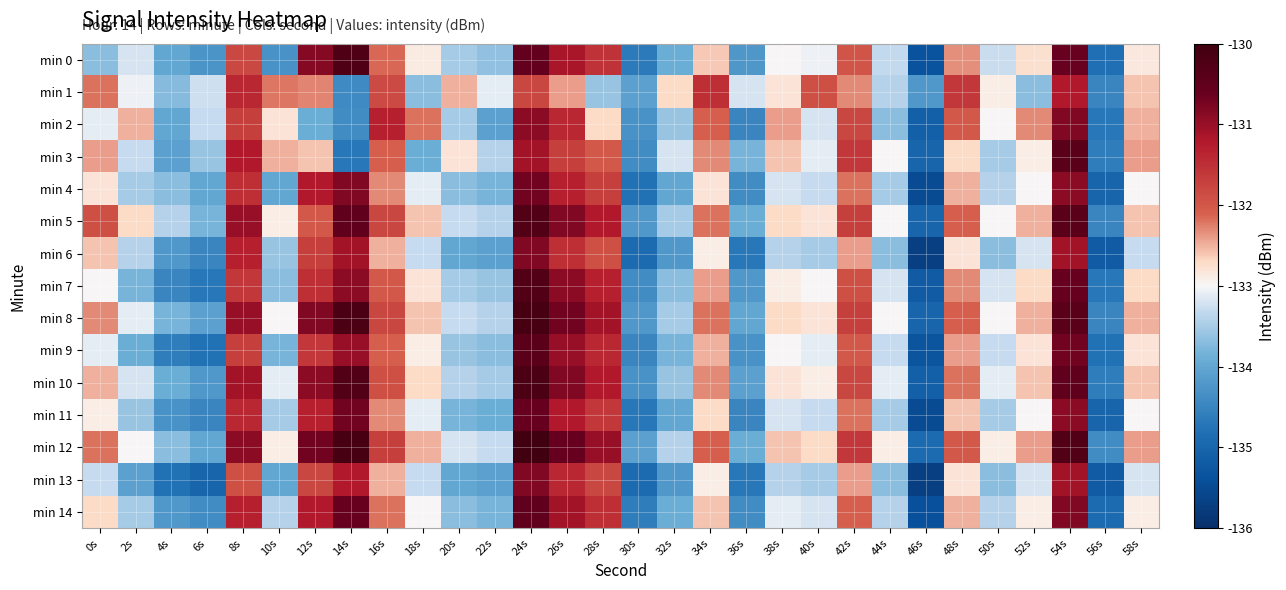

Reading left to right, list all the values displayed in this chart.

min 0: 0s=-133.7	2s=-133.2	4s=-134.0	6s=-134.3	8s=-131.8	10s=-134.3	12s=-130.8	14s=-130.3	16s=-132.1	18s=-132.9	20s=-133.5	22s=-133.6	24s=-130.5	26s=-131.1	28s=-131.5	30s=-134.7	32s=-133.9	34s=-132.6	36s=-134.2	38s=-133.0	40s=-133.0	42s=-132.0	44s=-133.3	46s=-135.4	48s=-132.3	50s=-133.3	52s=-132.7	54s=-130.6	56s=-134.8	58s=-132.8
min 1: 0s=-132.2	2s=-133.1	4s=-133.7	6s=-133.2	8s=-131.4	10s=-132.2	12s=-132.3	14s=-134.4	16s=-131.8	18s=-133.7	20s=-132.5	22s=-133.1	24s=-131.8	26s=-132.4	28s=-133.6	30s=-134.1	32s=-132.7	34s=-131.5	36s=-133.2	38s=-132.8	40s=-131.9	42s=-132.3	44s=-133.4	46s=-134.2	48s=-131.6	50s=-132.9	52s=-133.7	54s=-131.2	56s=-134.5	58s=-132.6
min 2: 0s=-133.1	2s=-132.5	4s=-134.0	6s=-133.3	8s=-131.7	10s=-132.8	12s=-133.9	14s=-134.4	16s=-131.3	18s=-132.2	20s=-133.5	22s=-134.1	24s=-130.9	26s=-131.4	28s=-132.7	30s=-134.3	32s=-133.6	34s=-132.1	36s=-134.5	38s=-132.4	40s=-133.2	42s=-131.8	44s=-133.7	46s=-135.1	48s=-132.0	50s=-133.0	52s=-132.3	54s=-130.8	56s=-134.7	58s=-132.5
min 3: 0s=-132.4	2s=-133.3	4s=-134.1	6s=-133.6	8s=-131.2	10s=-132.5	12s=-132.6	14s=-134.7	16s=-132.1	18s=-133.9	20s=-132.8	22s=-133.4	24s=-131.1	26s=-131.7	28s=-132.0	30s=-134.4	32s=-133.2	34s=-132.3	36s=-133.8	38s=-132.6	40s=-133.1	42s=-131.6	44s=-133.0	46s=-135.0	48s=-132.7	50s=-133.5	52s=-132.9	54s=-130.4	56s=-134.6	58s=-132.4
min 4: 0s=-132.8	2s=-133.5	4s=-133.7	6s=-134.0	8s=-131.5	10s=-134.0	12s=-131.2	14s=-130.8	16s=-132.3	18s=-133.1	20s=-133.7	22s=-133.8	24s=-130.7	26s=-131.3	28s=-131.7	30s=-134.8	32s=-134.0	34s=-132.8	36s=-134.4	38s=-133.2	40s=-133.3	42s=-132.2	44s=-133.5	46s=-135.5	48s=-132.5	50s=-133.4	52s=-133.0	54s=-130.9	56s=-135.0	58s=-133.0
min 5: 0s=-131.9	2s=-132.7	4s=-133.4	6s=-133.8	8s=-131.0	10s=-132.9	12s=-132.0	14s=-130.5	16s=-131.8	18s=-132.6	20s=-133.3	22s=-133.4	24s=-130.3	26s=-130.8	28s=-131.2	30s=-134.2	32s=-133.5	34s=-132.2	36s=-133.9	38s=-132.7	40s=-132.8	42s=-131.7	44s=-133.0	46s=-135.0	48s=-132.1	50s=-133.0	52s=-132.5	54s=-130.4	56s=-134.5	58s=-132.6
min 6: 0s=-132.6	2s=-133.4	4s=-134.2	6s=-134.5	8s=-131.3	10s=-133.6	12s=-131.7	14s=-131.1	16s=-132.5	18s=-133.3	20s=-134.0	22s=-134.1	24s=-130.8	26s=-131.5	28s=-131.9	30s=-134.9	32s=-134.2	34s=-132.9	36s=-134.7	38s=-133.4	40s=-133.5	42s=-132.4	44s=-133.7	46s=-135.7	48s=-132.8	50s=-133.7	52s=-133.2	54s=-131.1	56s=-135.2	58s=-133.3
min 7: 0s=-133.0	2s=-133.8	4s=-134.5	6s=-134.7	8s=-131.6	10s=-133.7	12s=-131.5	14s=-130.9	16s=-132.0	18s=-132.8	20s=-133.5	22s=-133.6	24s=-130.3	26s=-130.9	28s=-131.3	30s=-134.4	32s=-133.7	34s=-132.4	36s=-134.2	38s=-132.9	40s=-133.0	42s=-131.9	44s=-133.2	46s=-135.2	48s=-132.3	50s=-133.2	52s=-132.7	54s=-130.6	56s=-134.7	58s=-132.7
min 8: 0s=-132.3	2s=-133.1	4s=-133.8	6s=-134.1	8s=-131.0	10s=-133.0	12s=-130.8	14s=-130.2	16s=-131.8	18s=-132.6	20s=-133.3	22s=-133.4	24s=-130.1	26s=-130.7	28s=-131.1	30s=-134.2	32s=-133.5	34s=-132.2	36s=-134.0	38s=-132.7	40s=-132.8	42s=-131.7	44s=-133.0	46s=-135.0	48s=-132.1	50s=-133.0	52s=-132.5	54s=-130.4	56s=-134.5	58s=-132.5
min 9: 0s=-133.1	2s=-133.9	4s=-134.6	6s=-134.8	8s=-131.7	10s=-133.8	12s=-131.6	14s=-131.0	16s=-132.1	18s=-132.9	20s=-133.6	22s=-133.7	24s=-130.4	26s=-131.0	28s=-131.4	30s=-134.5	32s=-133.8	34s=-132.5	36s=-134.3	38s=-133.0	40s=-133.1	42s=-132.0	44s=-133.3	46s=-135.3	48s=-132.4	50s=-133.3	52s=-132.8	54s=-130.7	56s=-134.8	58s=-132.8
min 10: 0s=-132.5	2s=-133.2	4s=-133.9	6s=-134.2	8s=-131.1	10s=-133.1	12s=-130.9	14s=-130.3	16s=-131.9	18s=-132.7	20s=-133.4	22s=-133.5	24s=-130.2	26s=-130.8	28s=-131.2	30s=-134.3	32s=-133.6	34s=-132.3	36s=-134.1	38s=-132.8	40s=-132.9	42s=-131.8	44s=-133.1	46s=-135.1	48s=-132.2	50s=-133.1	52s=-132.6	54s=-130.5	56s=-134.6	58s=-132.6
min 11: 0s=-132.9	2s=-133.6	4s=-134.3	6s=-134.5	8s=-131.4	10s=-133.5	12s=-131.3	14s=-130.7	16s=-132.3	18s=-133.1	20s=-133.8	22s=-133.9	24s=-130.6	26s=-131.2	28s=-131.6	30s=-134.7	32s=-134.0	34s=-132.7	36s=-134.5	38s=-133.2	40s=-133.3	42s=-132.2	44s=-133.5	46s=-135.5	48s=-132.6	50s=-133.5	52s=-133.0	54s=-130.9	56s=-135.0	58s=-133.0
min 12: 0s=-132.2	2s=-133.0	4s=-133.7	6s=-134.0	8s=-130.9	10s=-132.9	12s=-130.7	14s=-130.1	16s=-131.7	18s=-132.5	20s=-133.2	22s=-133.3	24s=-130.0	26s=-130.6	28s=-131.0	30s=-134.1	32s=-133.4	34s=-132.1	36s=-133.9	38s=-132.6	40s=-132.7	42s=-131.6	44s=-132.9	46s=-134.9	48s=-132.0	50s=-132.9	52s=-132.4	54s=-130.3	56s=-134.4	58s=-132.4
min 13: 0s=-133.3	2s=-134.1	4s=-134.8	6s=-135.0	8s=-131.9	10s=-134.0	12s=-131.8	14s=-131.2	16s=-132.5	18s=-133.3	20s=-134.0	22s=-134.1	24s=-130.8	26s=-131.4	28s=-131.8	30s=-134.9	32s=-134.2	34s=-132.9	36s=-134.7	38s=-133.4	40s=-133.5	42s=-132.4	44s=-133.7	46s=-135.7	48s=-132.8	50s=-133.7	52s=-133.2	54s=-131.1	56s=-135.2	58s=-133.2
min 14: 0s=-132.7	2s=-133.5	4s=-134.2	6s=-134.4	8s=-131.3	10s=-133.4	12s=-131.2	14s=-130.6	16s=-132.2	18s=-133.0	20s=-133.7	22s=-133.8	24s=-130.5	26s=-131.1	28s=-131.5	30s=-134.6	32s=-133.9	34s=-132.6	36s=-134.4	38s=-133.1	40s=-133.2	42s=-132.1	44s=-133.4	46s=-135.4	48s=-132.5	50s=-133.4	52s=-132.9	54s=-130.8	56s=-134.9	58s=-132.9